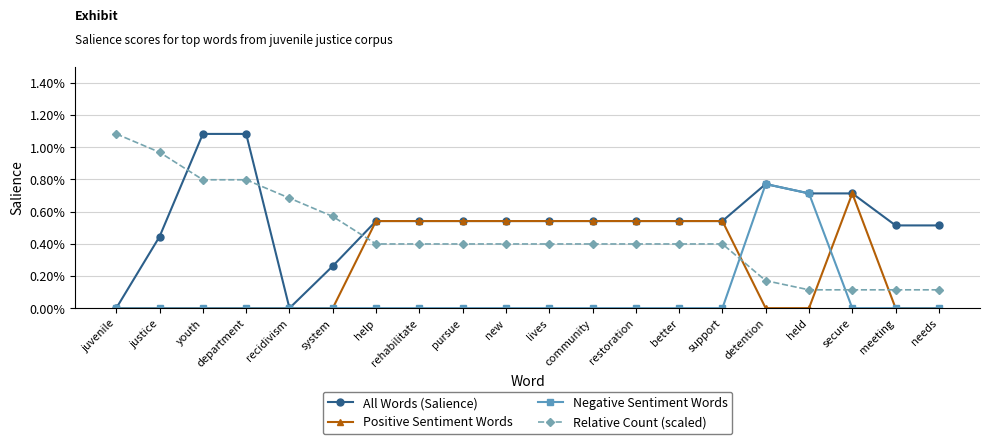

What are all the series names shown in the legend?

All Words (Salience), Positive Sentiment Words, Negative Sentiment Words, Relative Count (scaled)